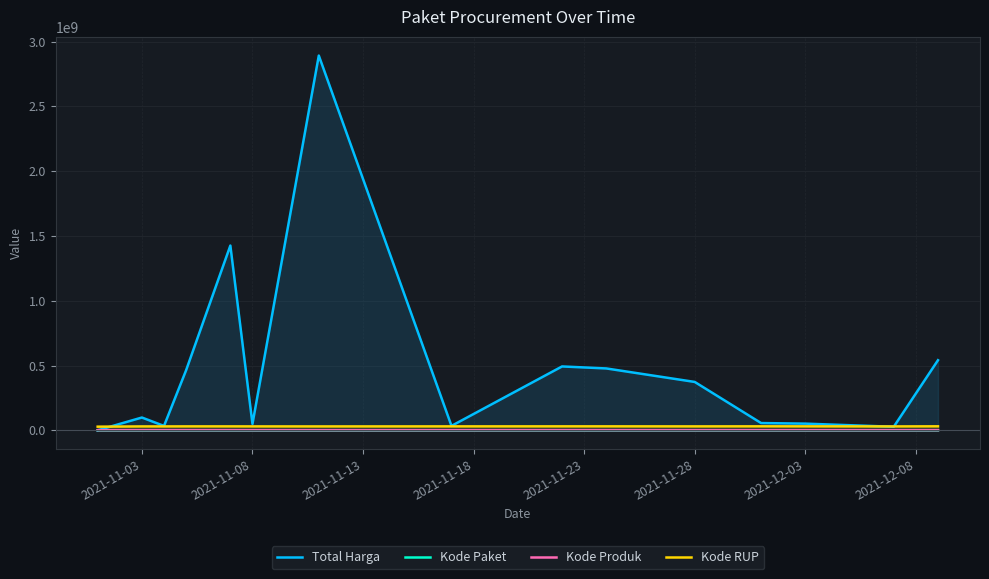

What is the approximate value of Kode Produk at 2021-11-28, to the nearest 10?

1318330